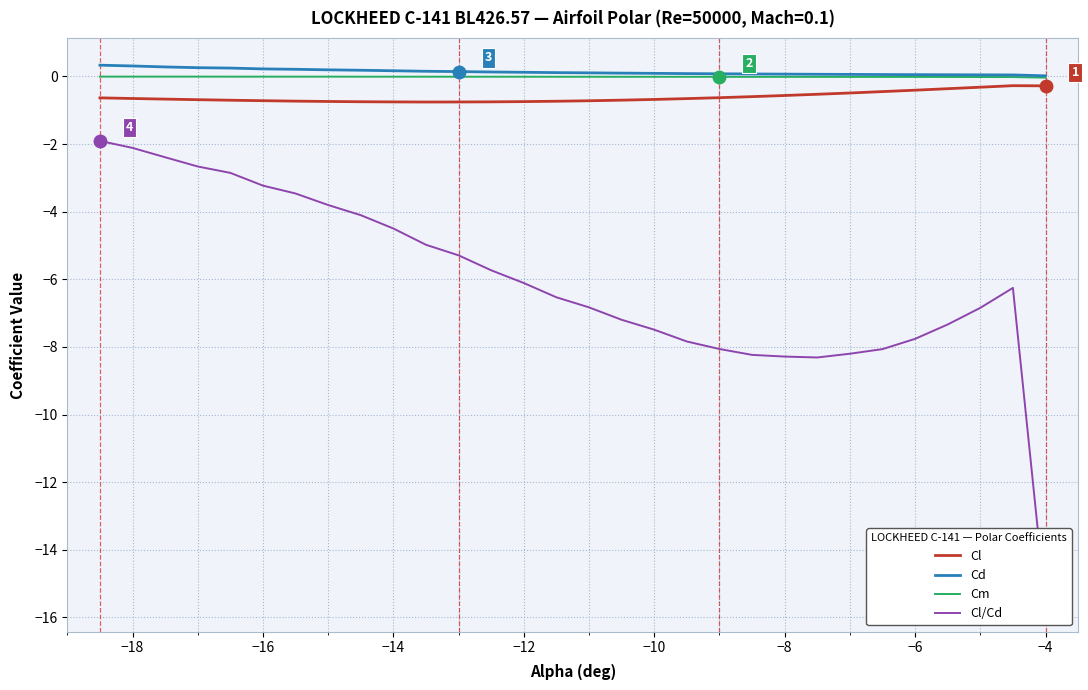

True or false: Cl has a value of -0.8 at −14.

True